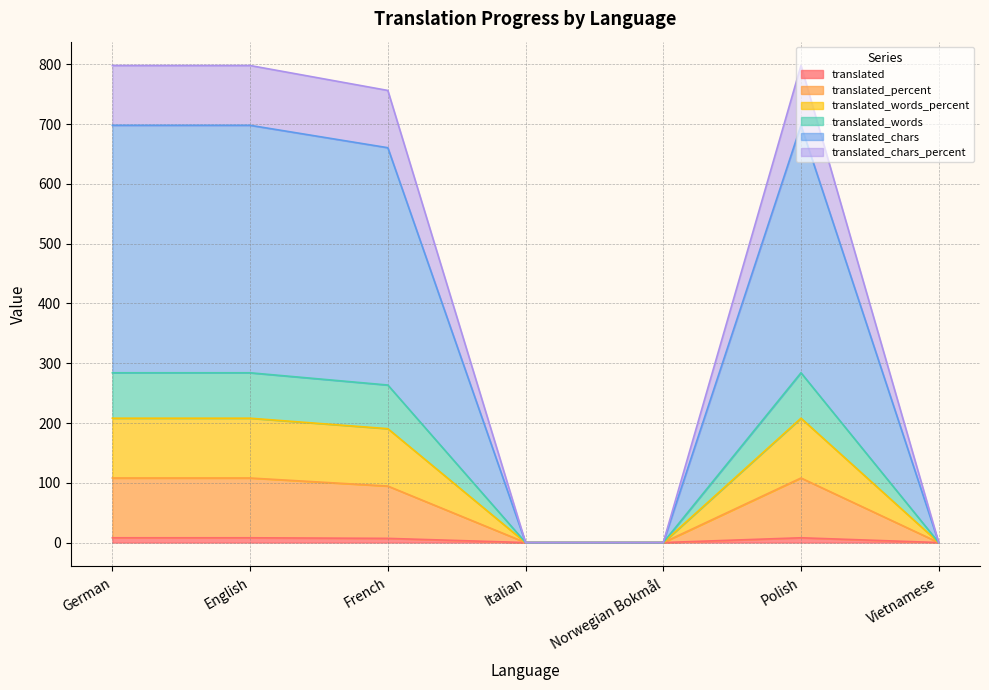

True or false: translated_words_percent and translated cross at least once.

False